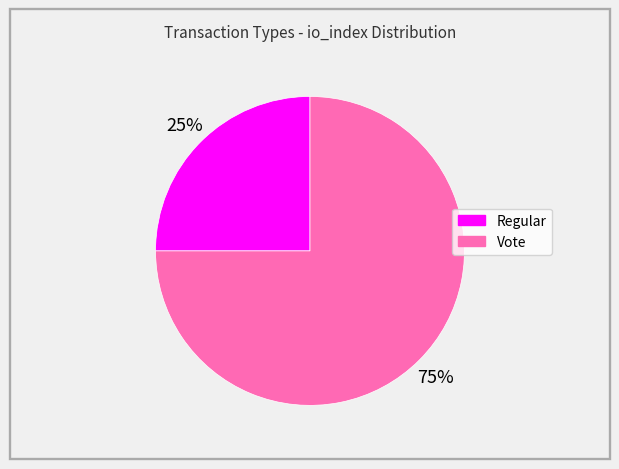

To the nearest percent, what is the difference between the largest and smallest slice percentages?

50%